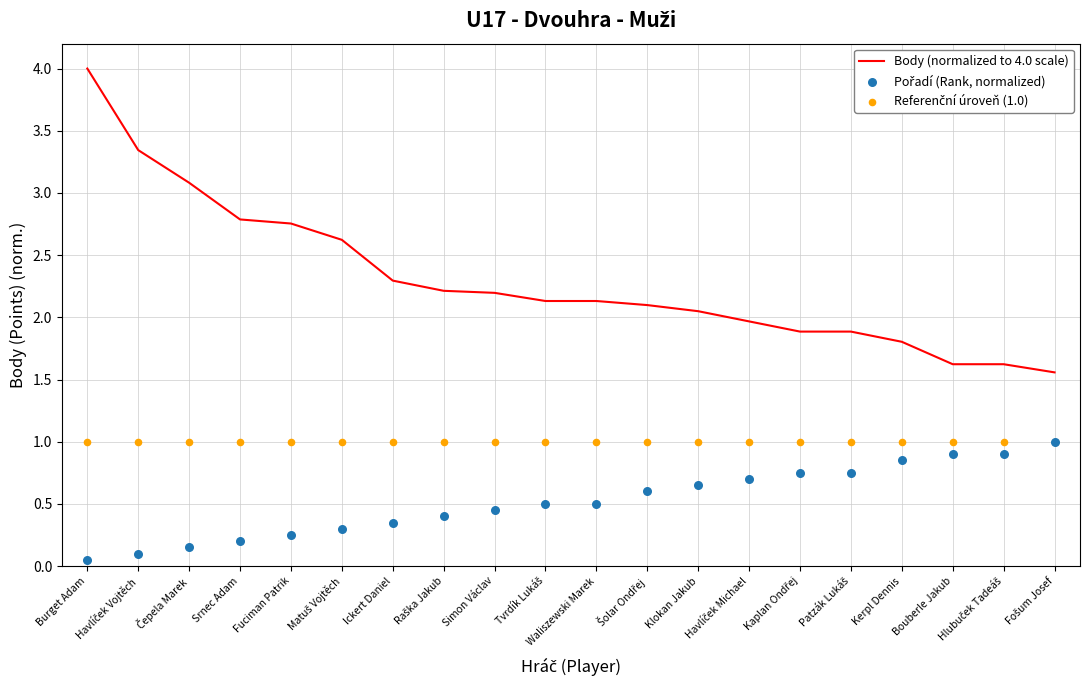

At how many categories does at least one series exceed 3?

3